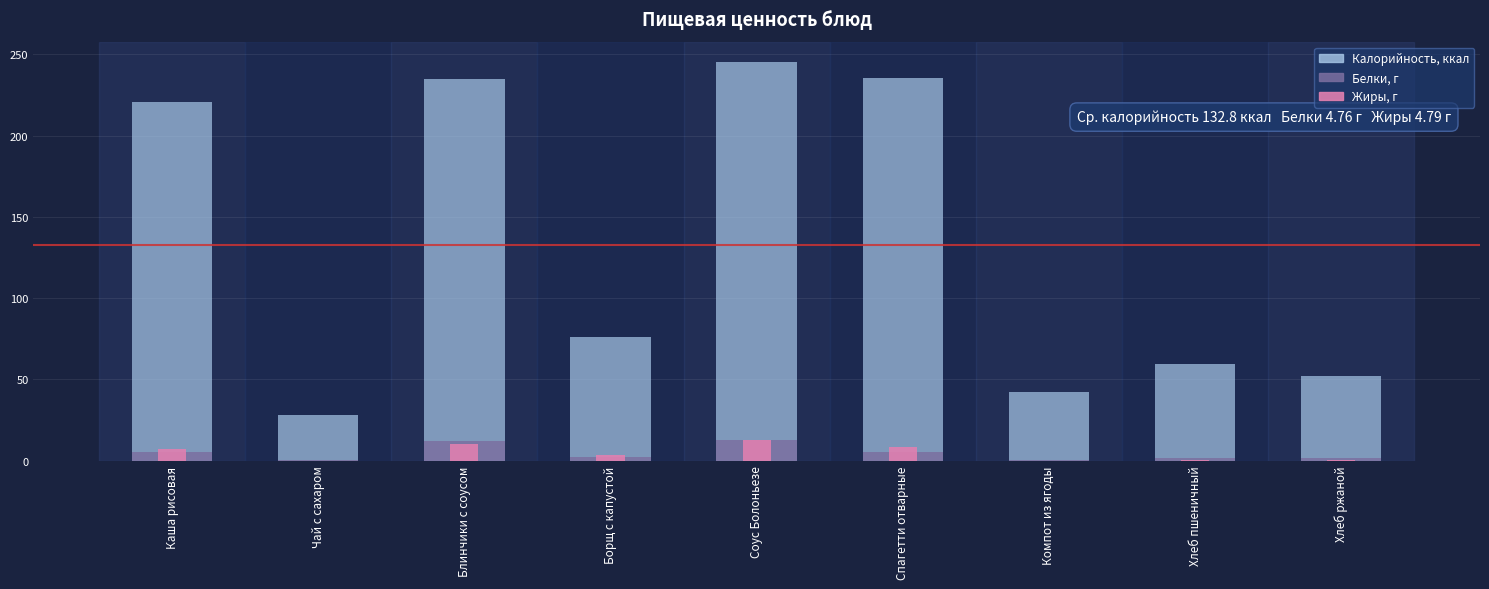

What is the value of the Жиры bar at the 5th from the left?

12.7